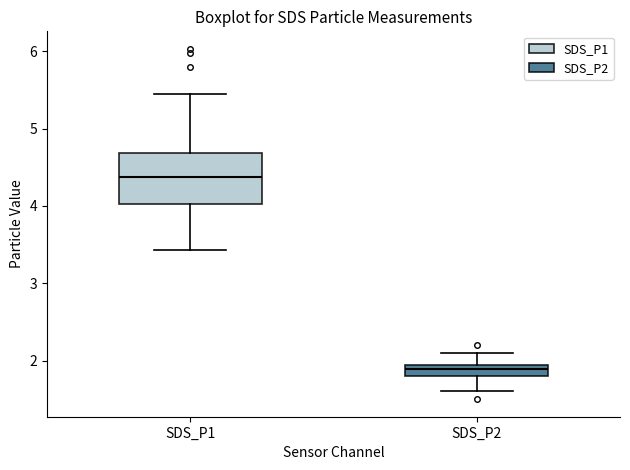

Where is the lower edge of the box for SDS_P2 on the y-axis? The values are not printed on the chart, so give them approximately, as read against the axis.

1.8